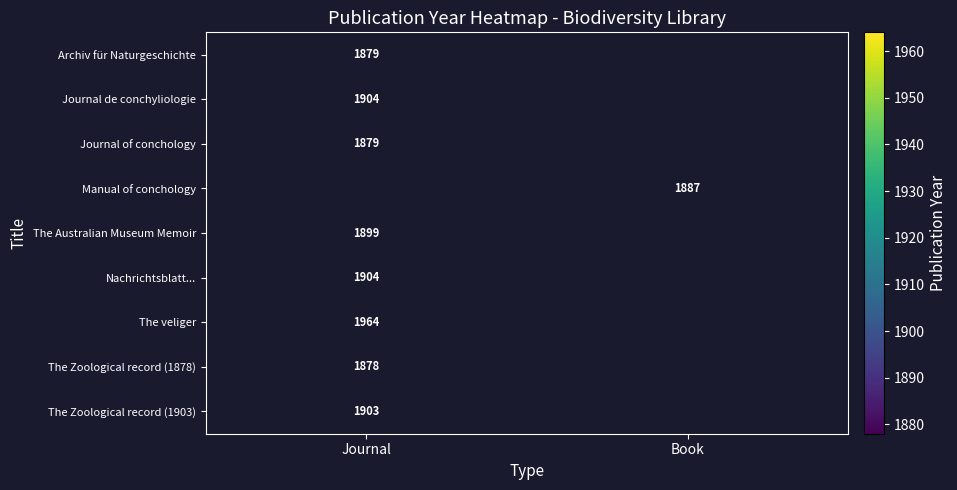

Is it true that The Zoological record (1878) equals 3106 at Journal?

False